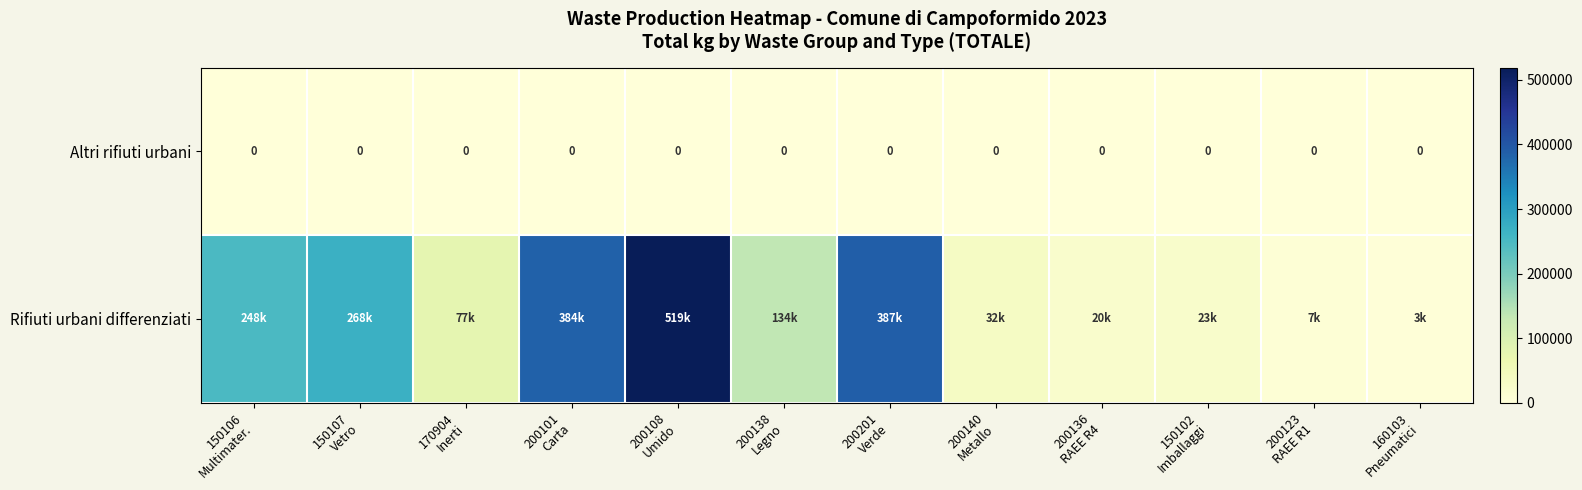

Which category has the lowest value in the Rifiuti urbani differenziati series?

160103 Pneumatici